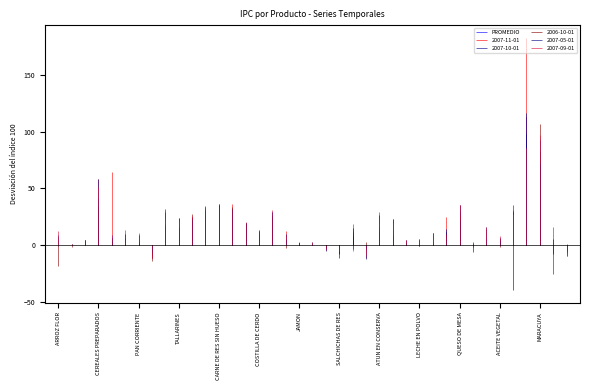

What is the difference between the 2007-10-01 values at CAMARONES and YOGURT?

23.1